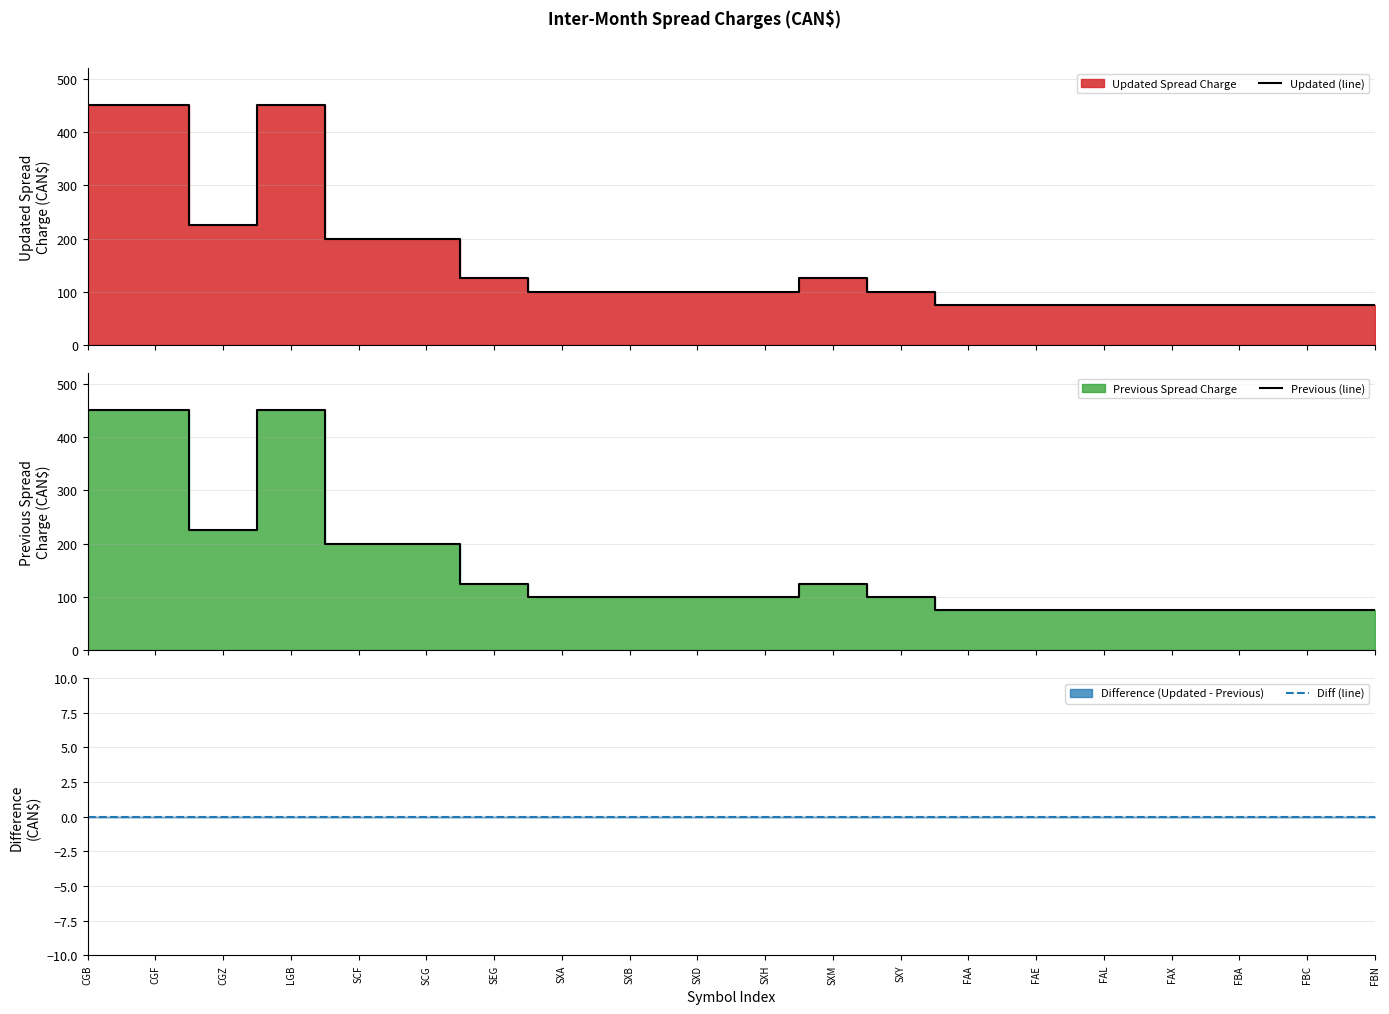

What position from the left is FAA?

14